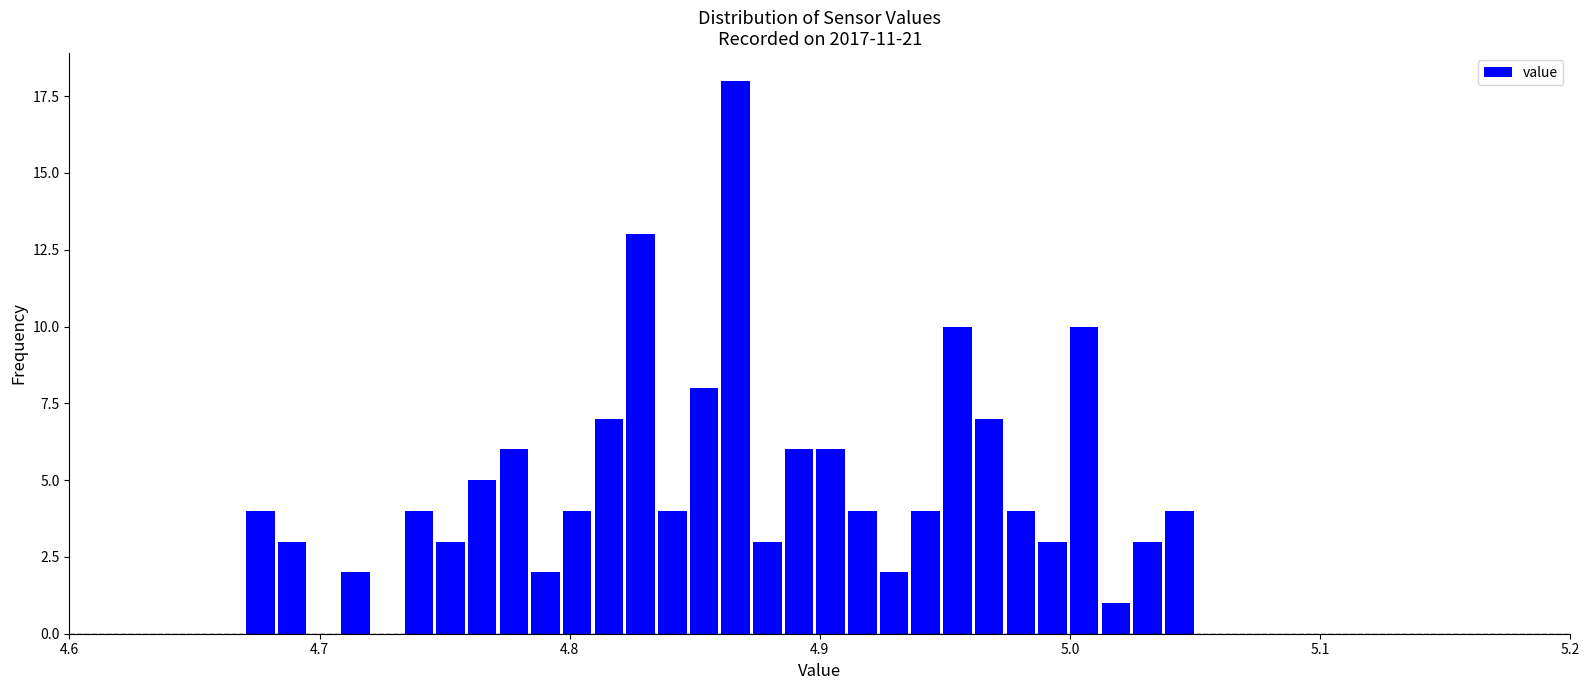

Read against the x-axis, roughly where is the centre of the tallest bar?

4.87